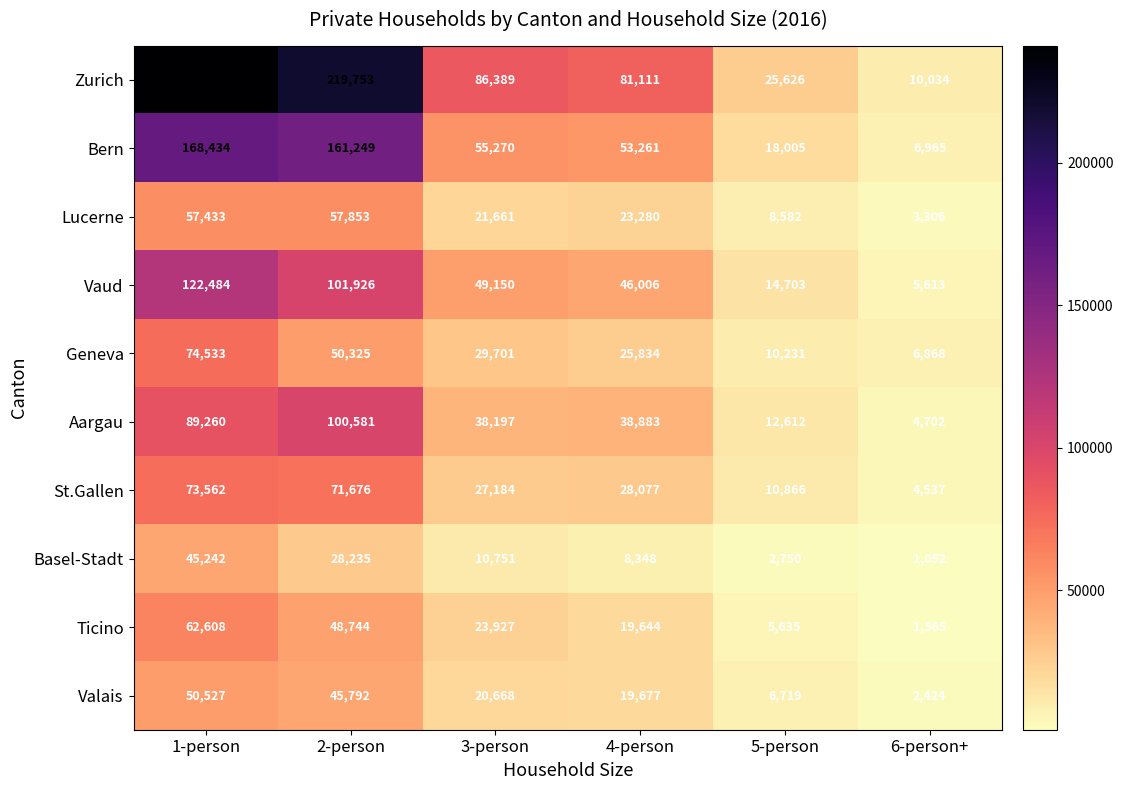

Is it true that Basel-Stadt equals 18756 at 2-person?

False